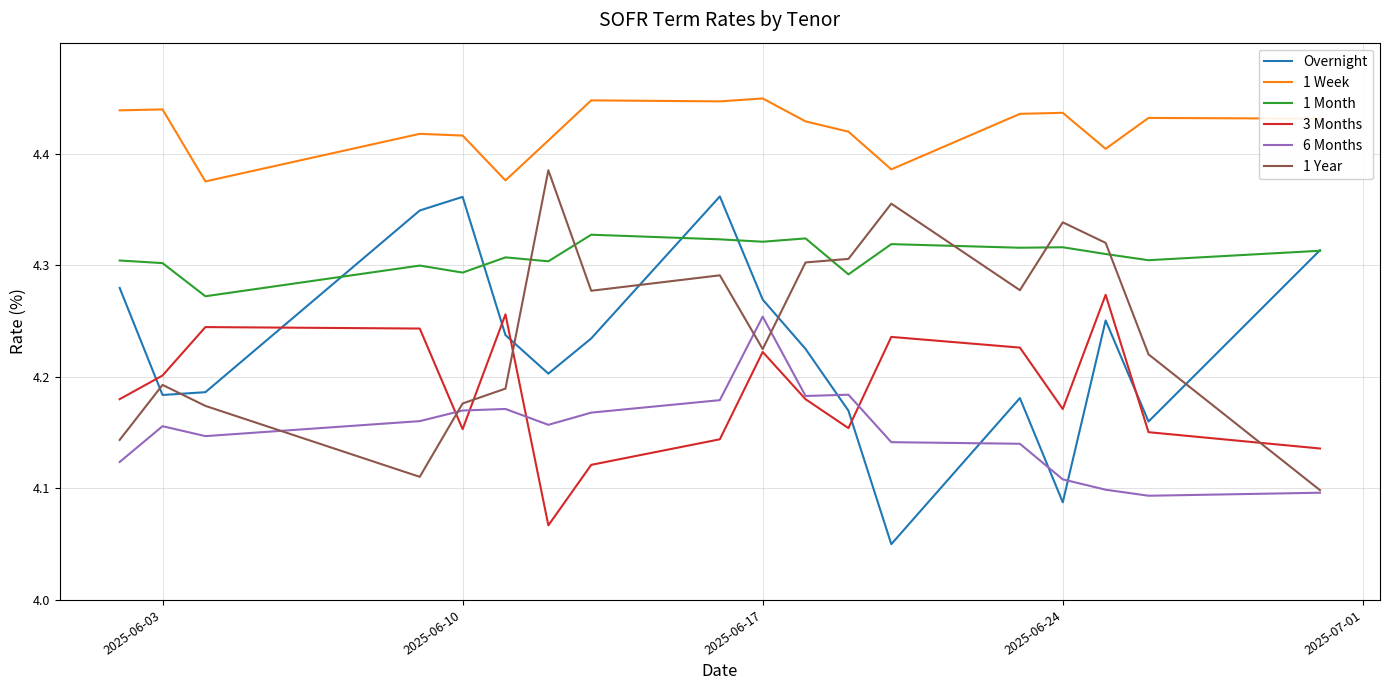

Which series has the widest spread of values?

Overnight